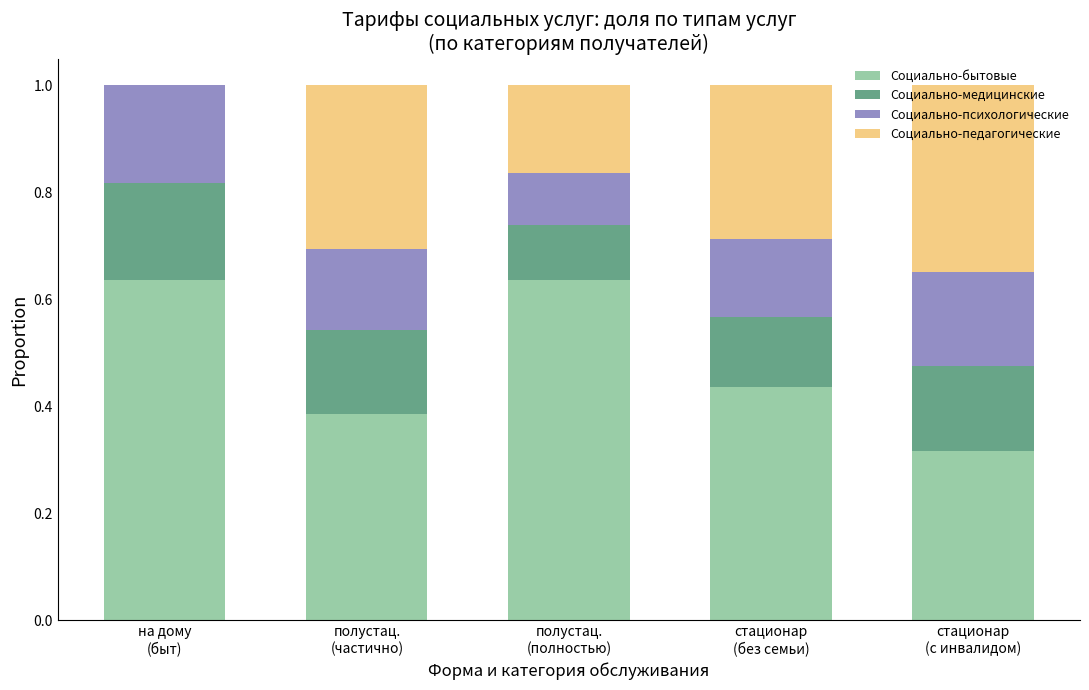

What is the sum of the Социально-психологические values at на дому
(быт) and полустац.
(полностью)?

0.3